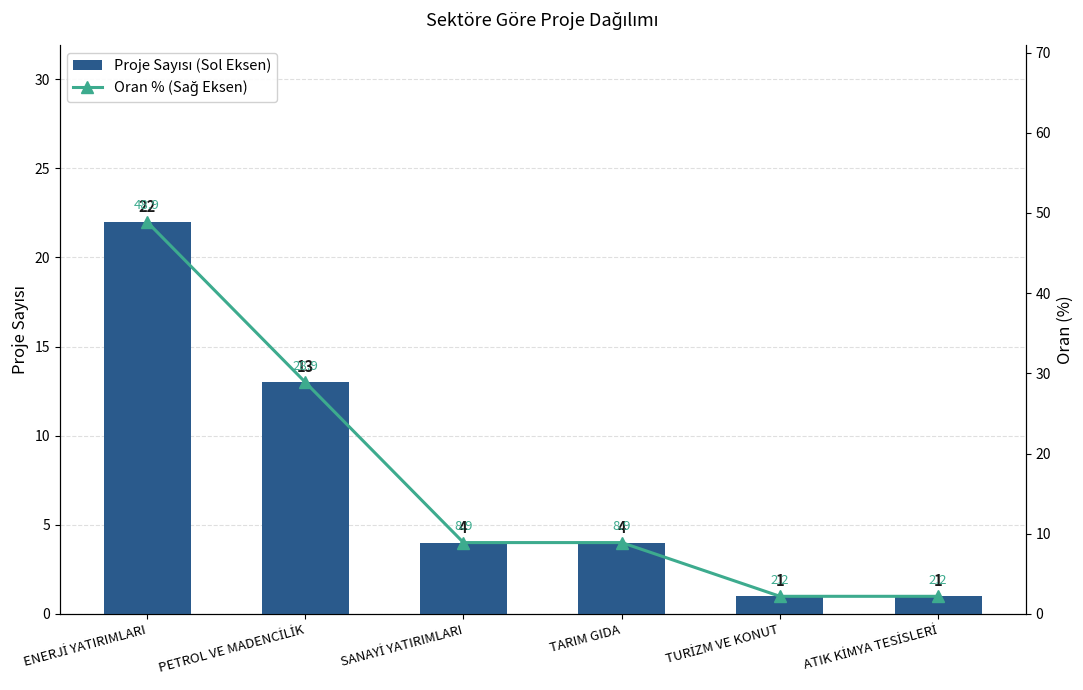

What is the difference between the second highest and minimum values in the Oran % (Sağ Eksen) series?

26.7